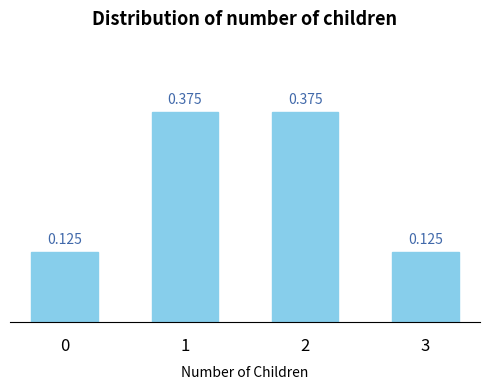

What is the value of the 4th bar from the left?

0.1